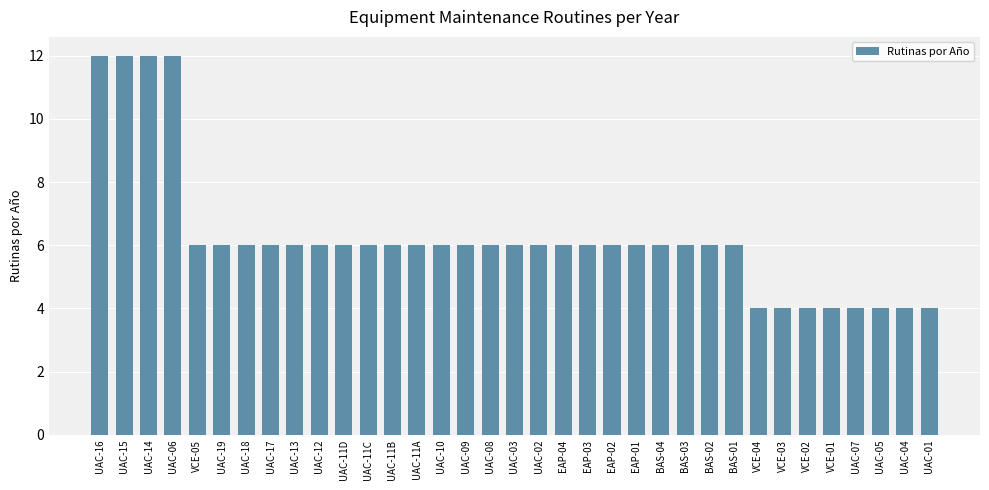

What is the greatest value displayed?

12